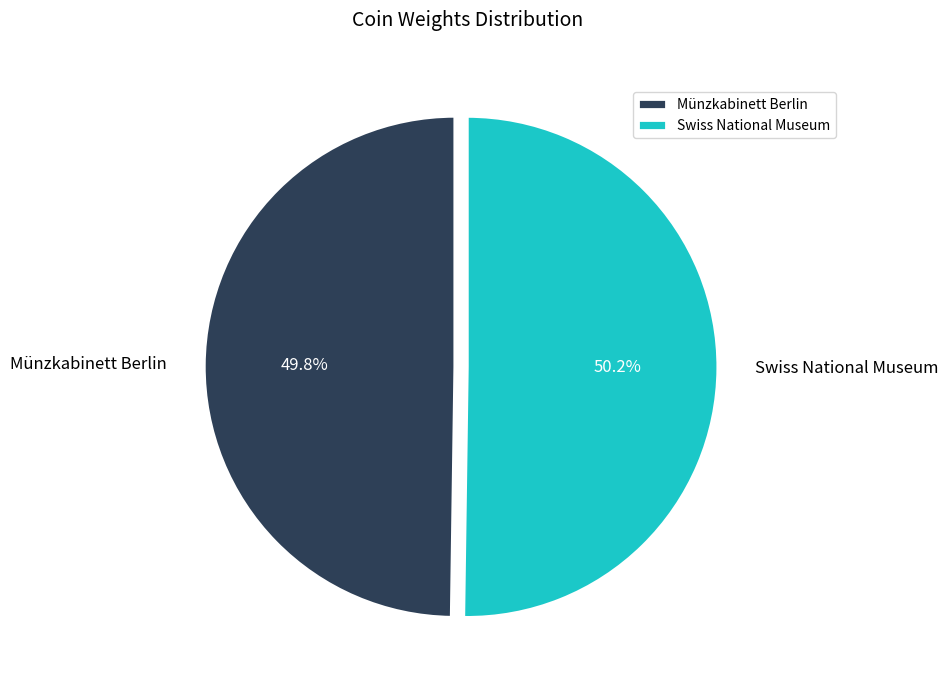

What percentage is the Swiss National Museum slice, to the nearest percent?

50%